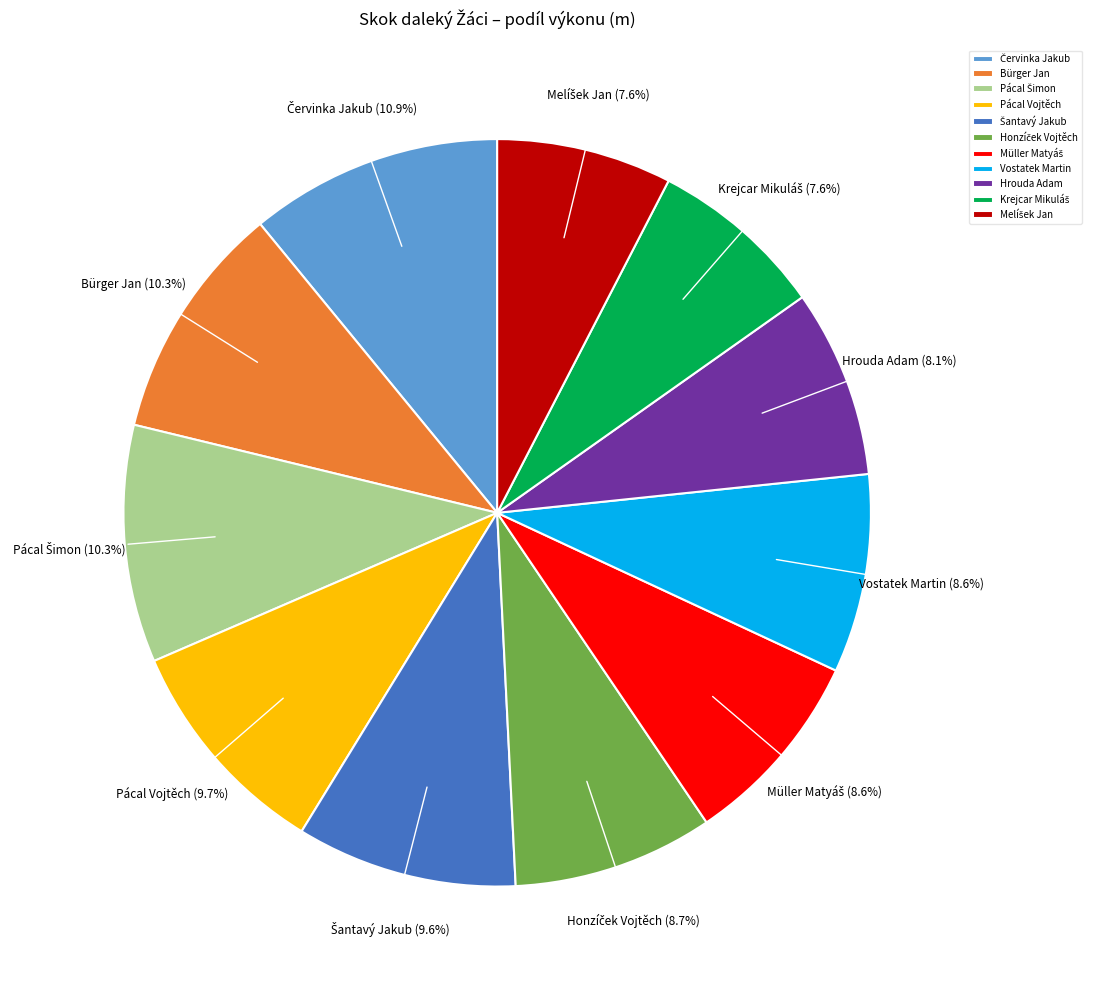

What portion of the pie excludes Bürger Jan?

89.7%